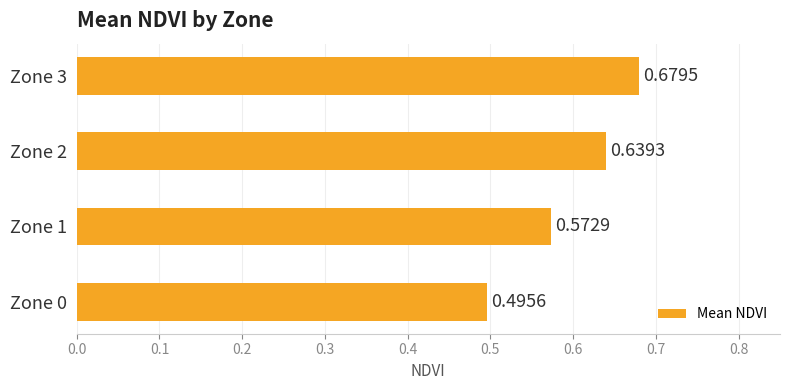

What is the change in value from Zone 1 to Zone 3?

+0.1